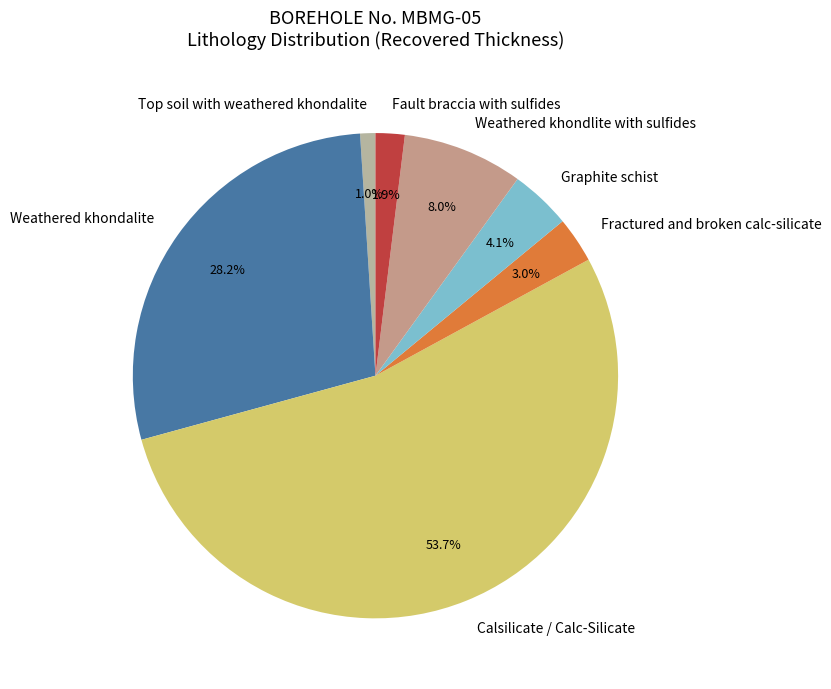

Which category has the smallest portion of the pie?

Top soil with weathered khondalite